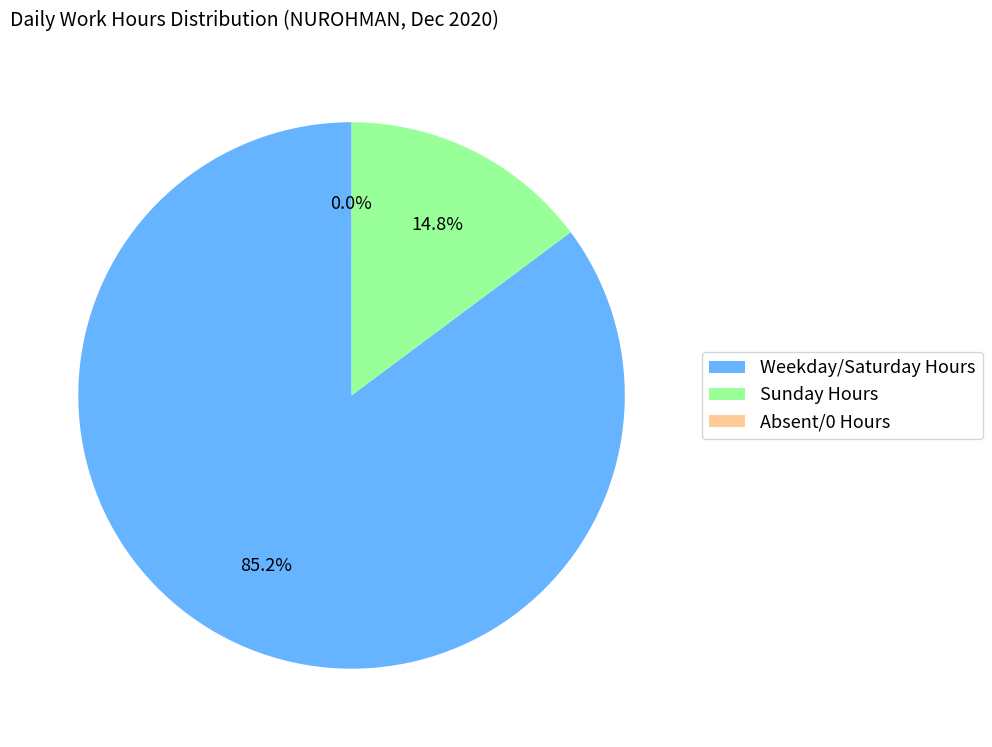

Between Weekday/Saturday Hours and Sunday Hours, which is larger?

Weekday/Saturday Hours